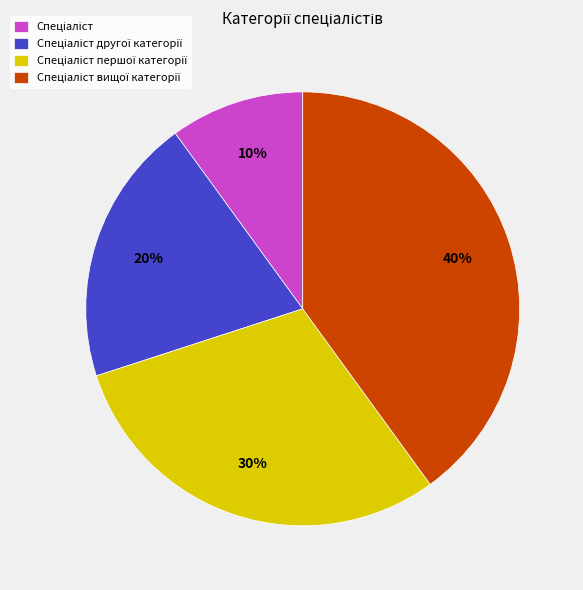

Is there any slice that represents more than half of the pie?

No